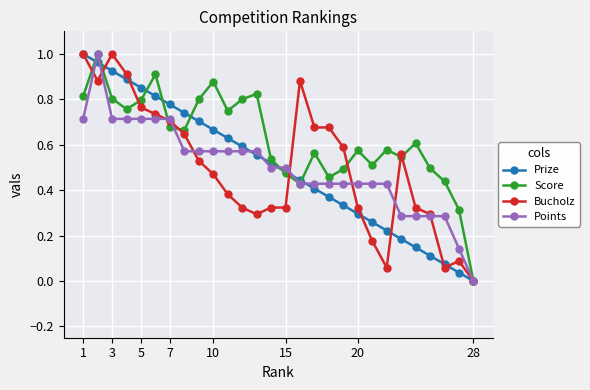

Does the chart display data point markers on the line(s)?

Yes